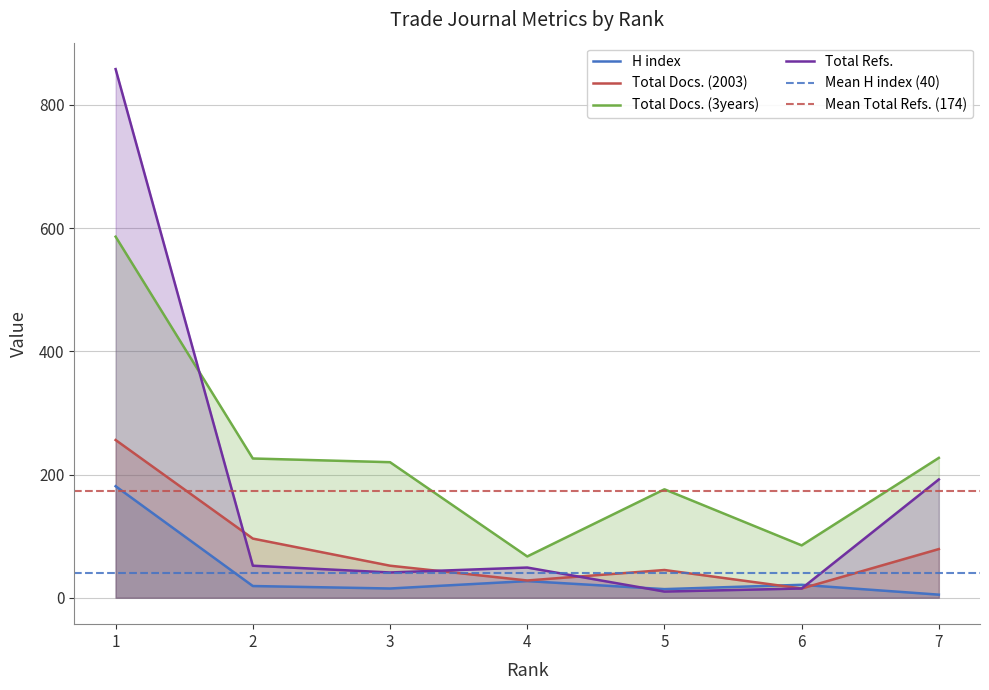

Where is the first local maximum for Total Refs.?

4